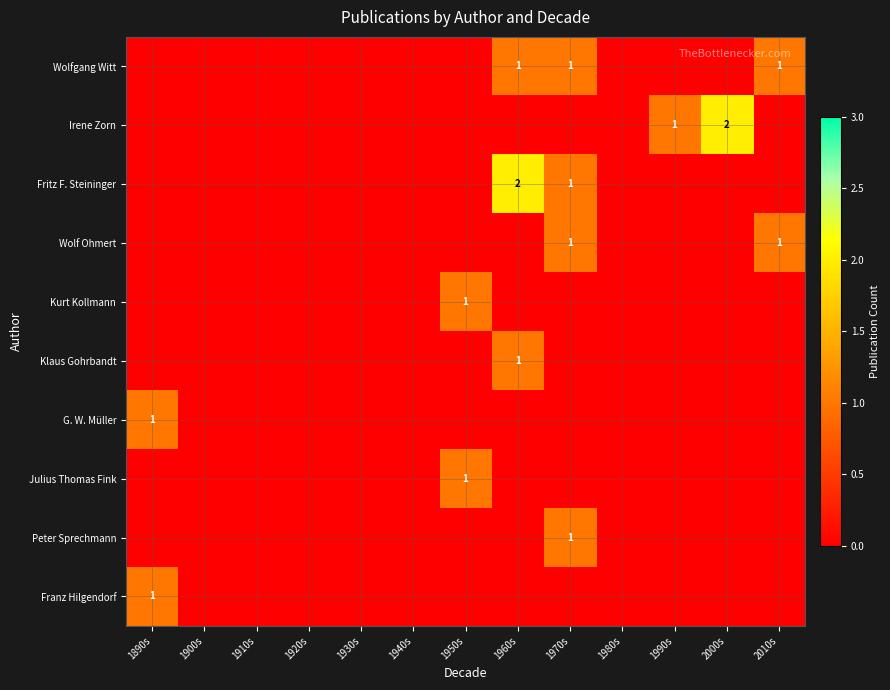

How many data points does each series have?

13